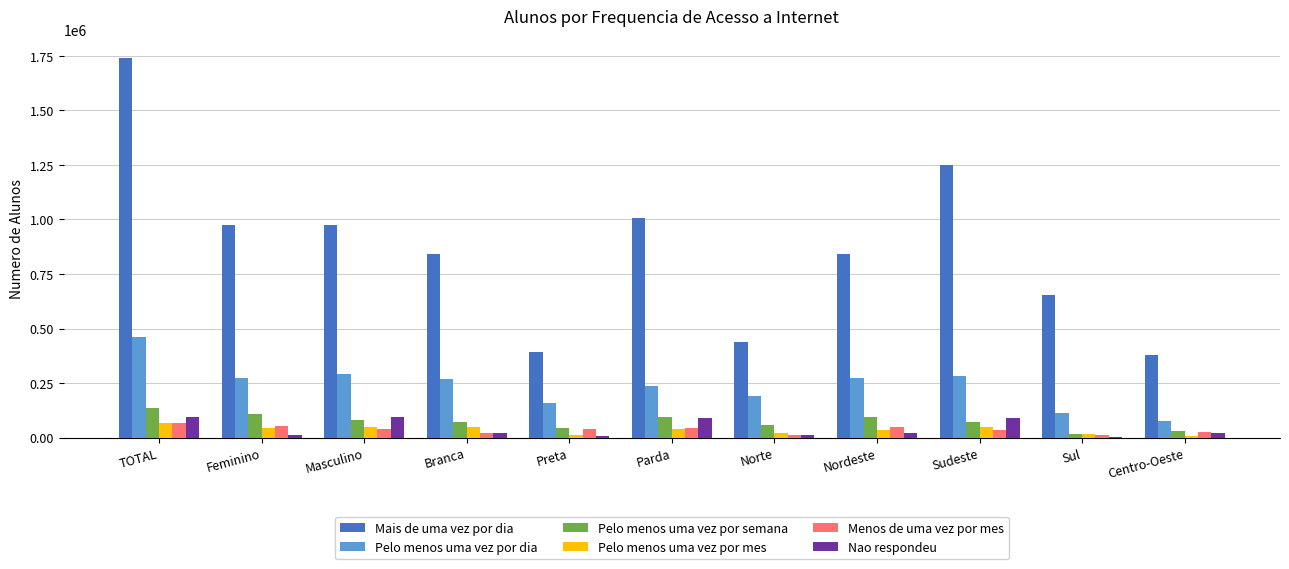

What is the spread (max minus min) of values at Parda?

968040